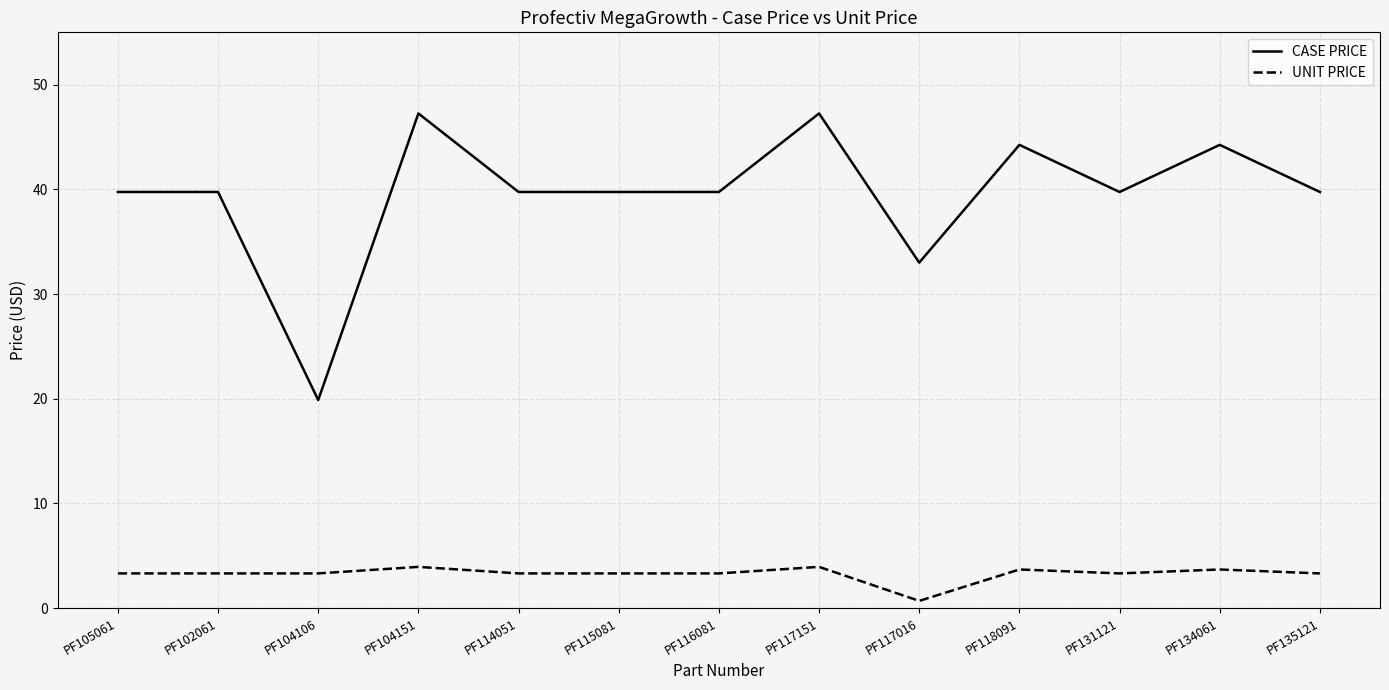

What position from the left is PF115081?

6